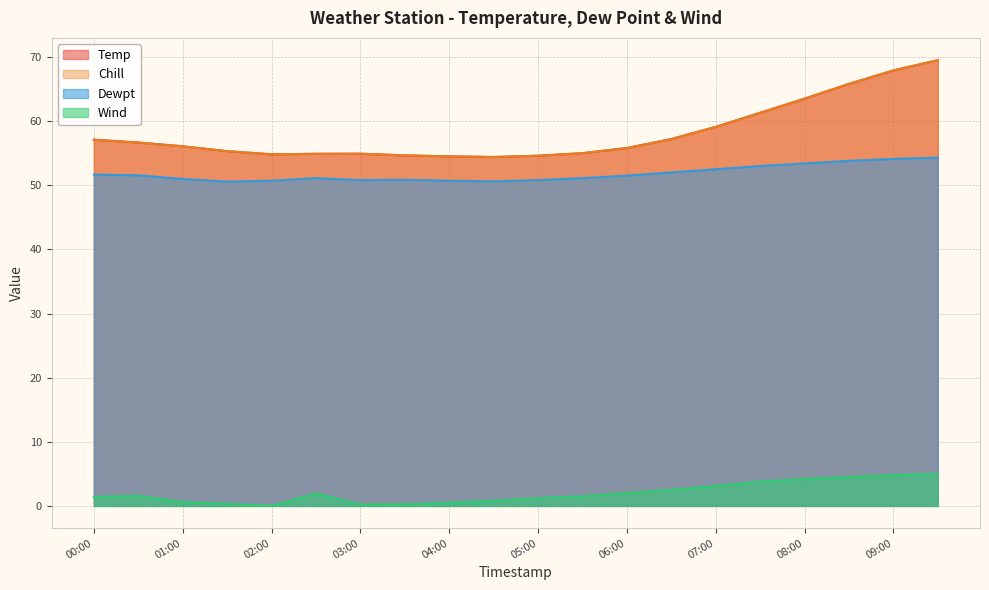

Which series has the largest total across all categories?

Temp